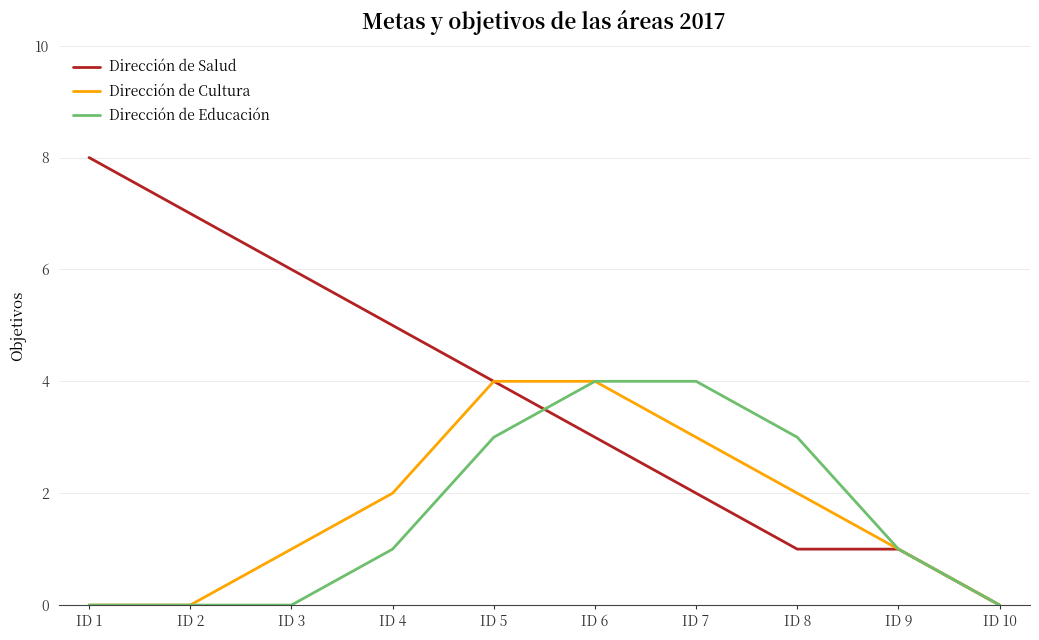

What is the difference between the second highest and minimum values in the Dirección de Educación series?

4